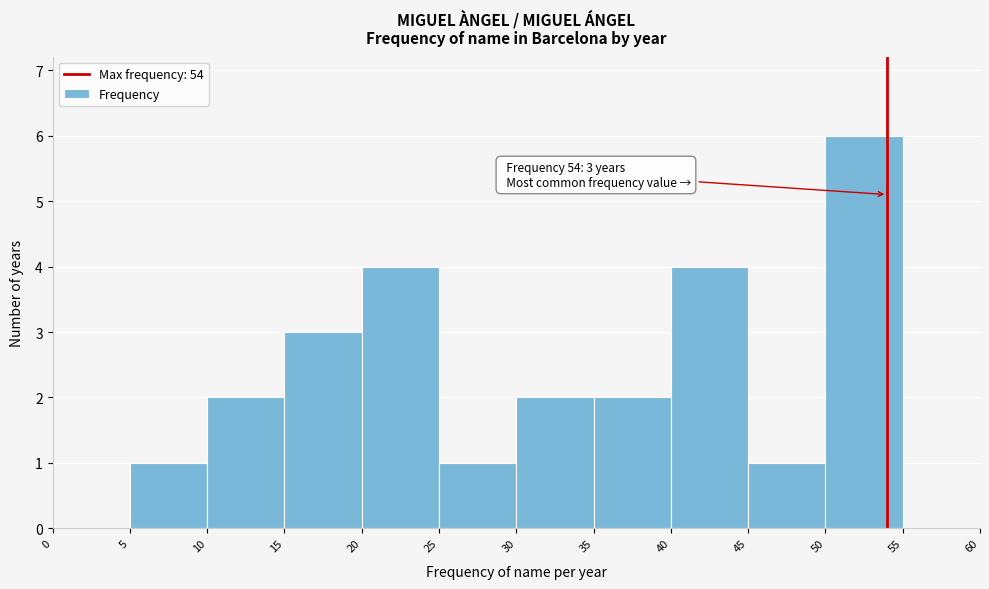

Over which range of the x-axis is the bar tallest?

50 to 55